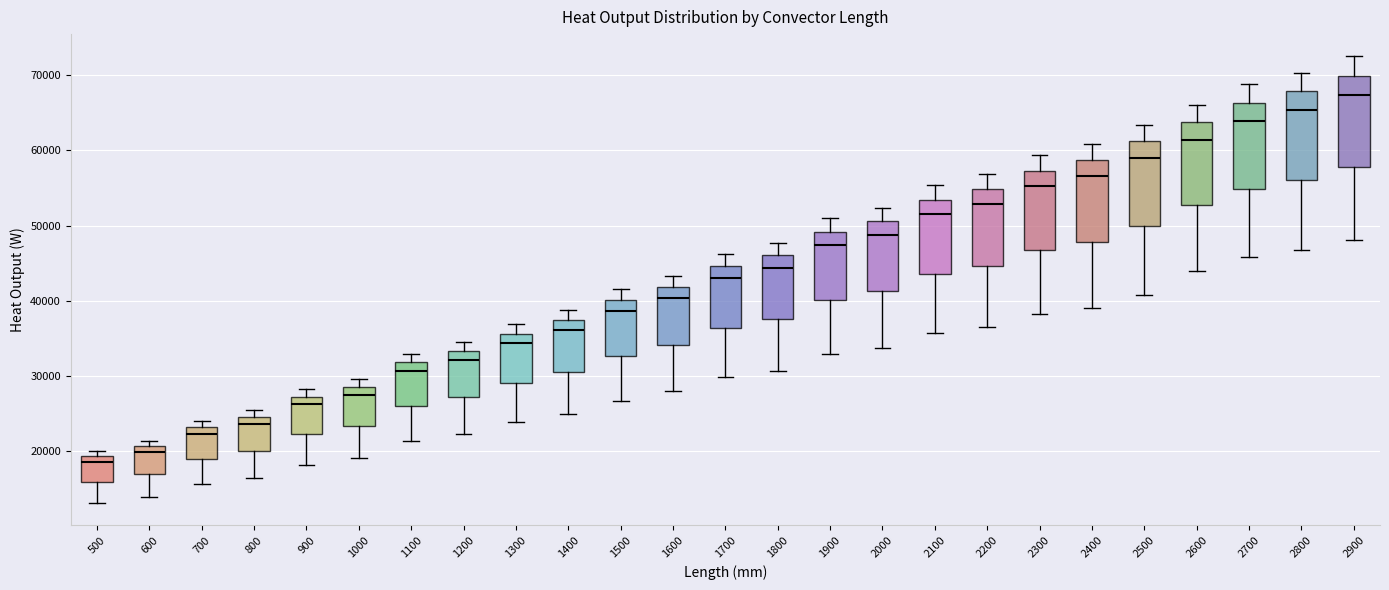

Which box has the highest median line?

2900